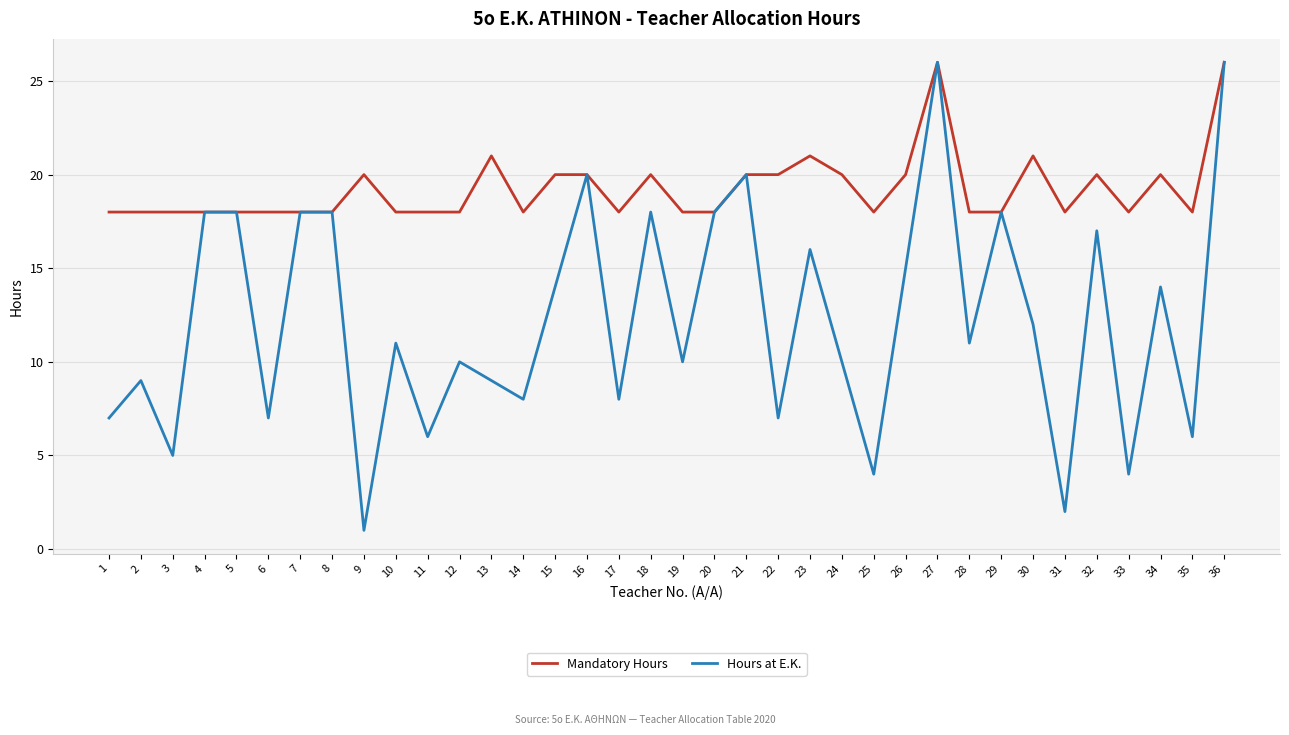

What is the sum of the Mandatory Hours values at 18 and 31?

38